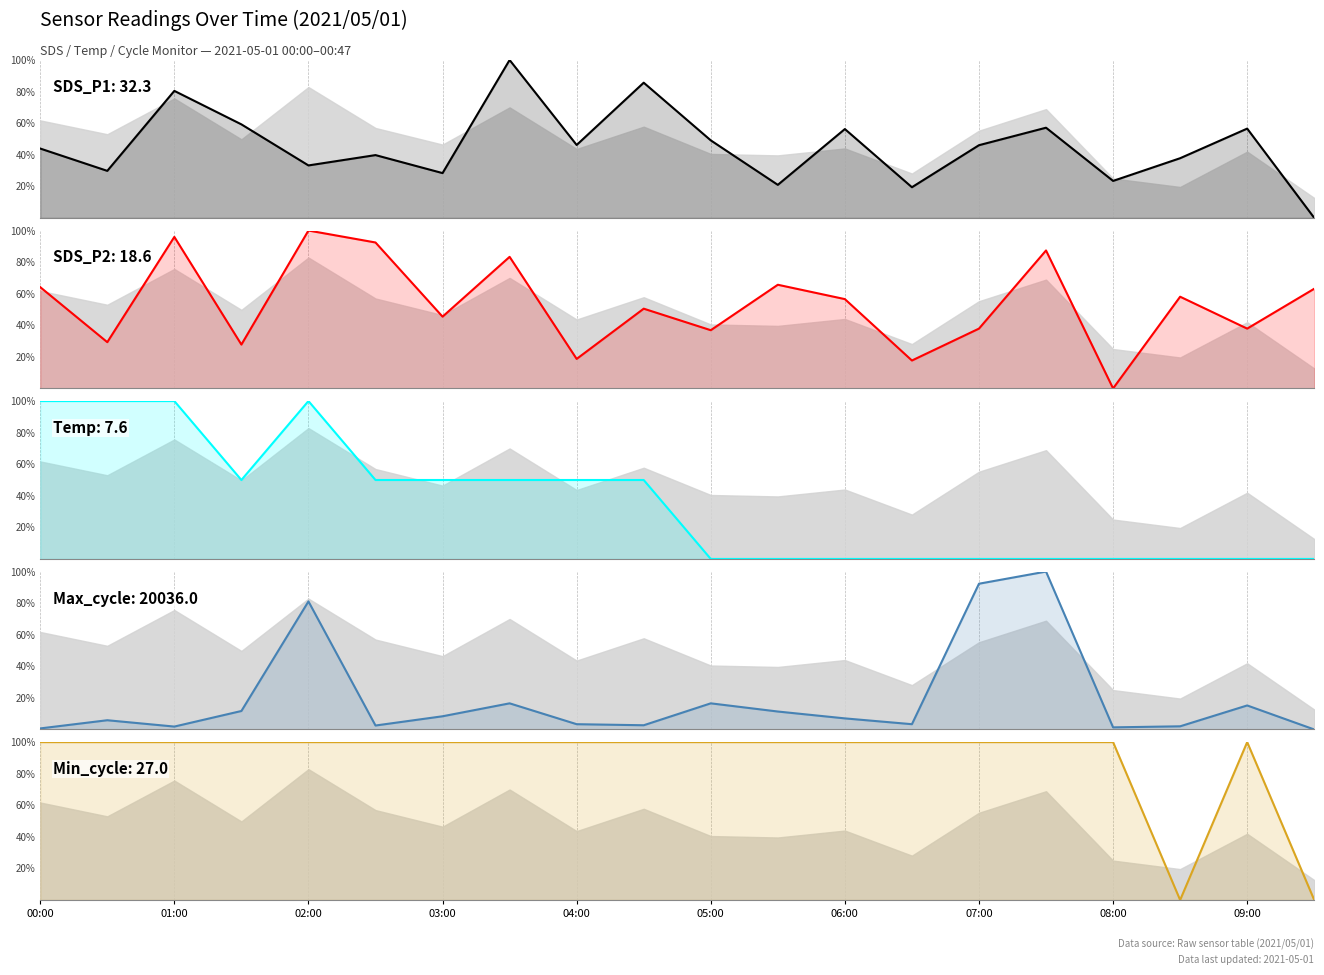

At which category does the chart reach its minimum across all series?

19